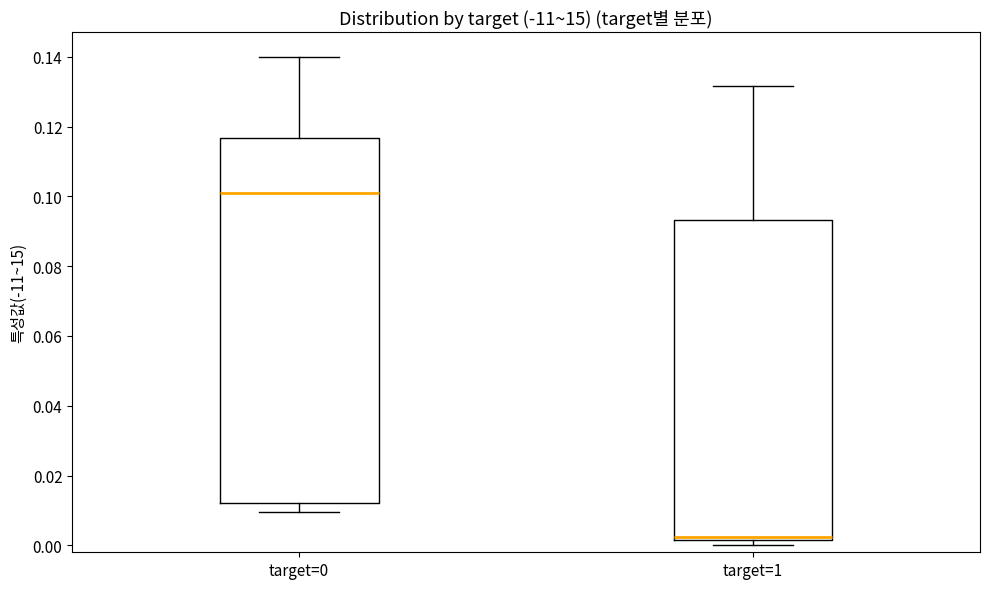

Where does the upper whisker of the box for target=1 end on the y-axis? The values are not printed on the chart, so give them approximately, as read against the axis.

0.132